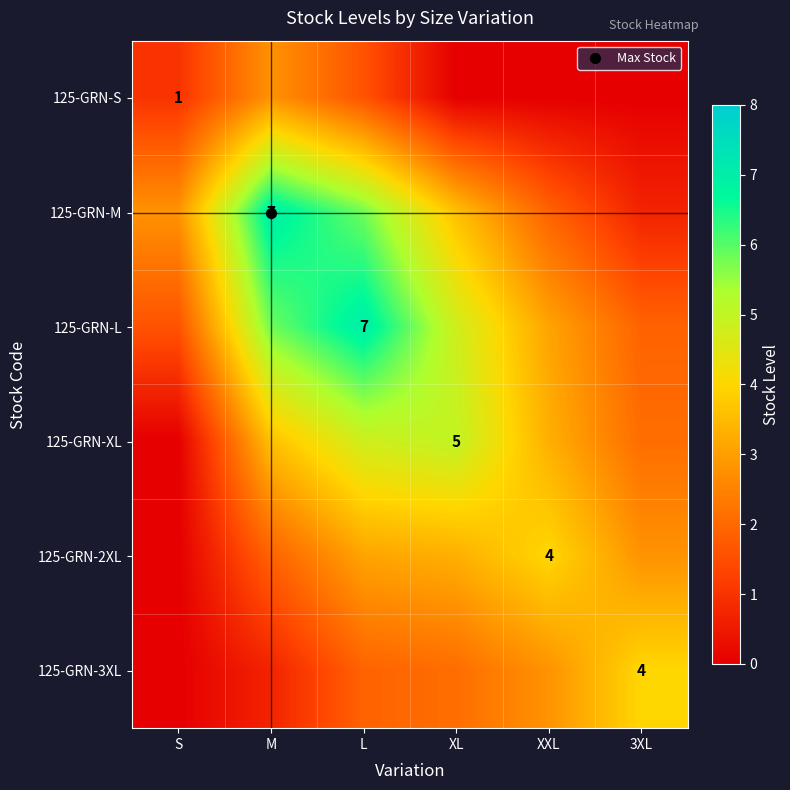

How many positive values does the 125-GRN-S series have?

3